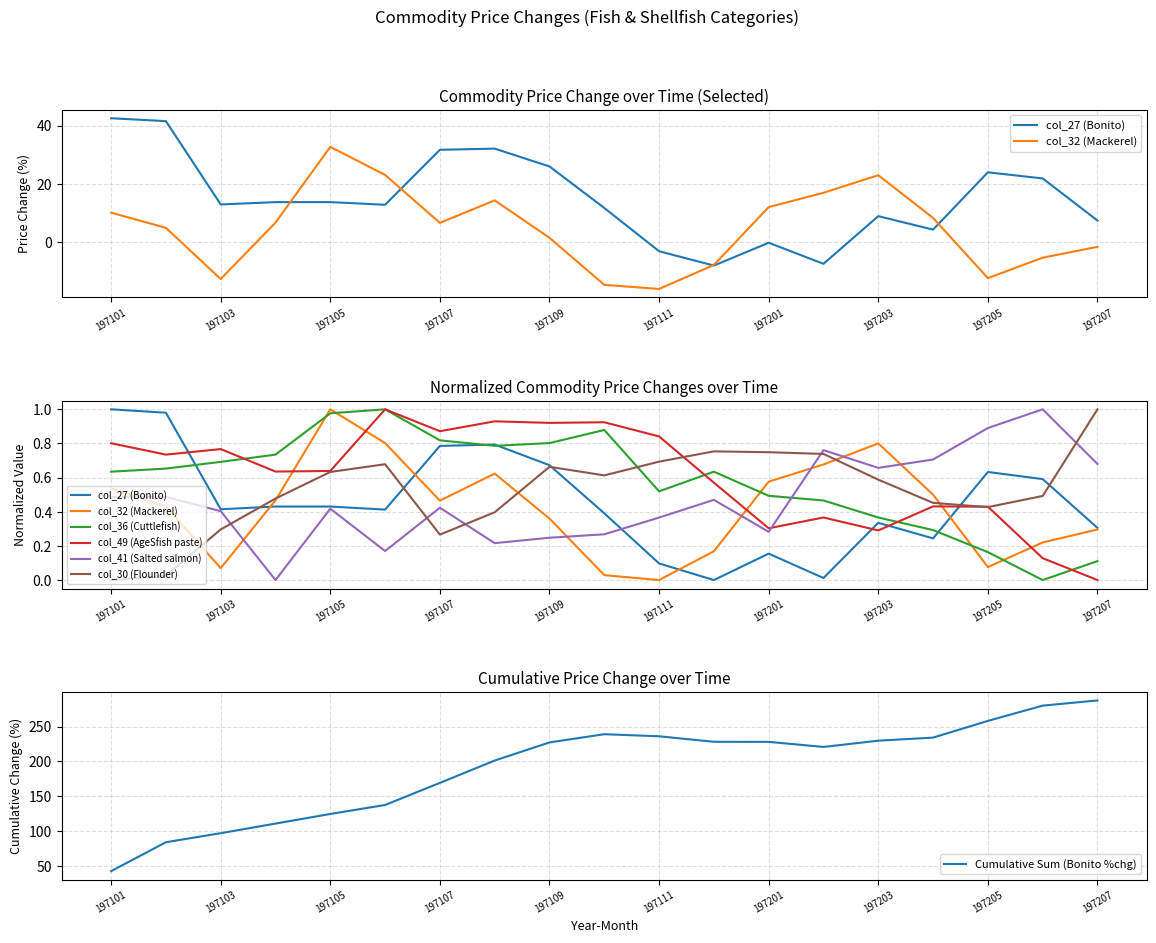

Is the value of col_30 (Flounder) at 197110 greater than the value of col_41 (Salted salmon) at 197105?

Yes